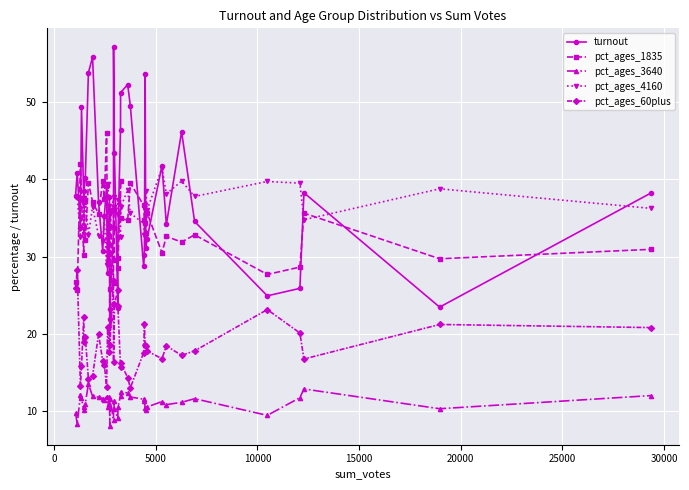

True or false: pct_ages_1835 and turnout intersect in this chart.

True